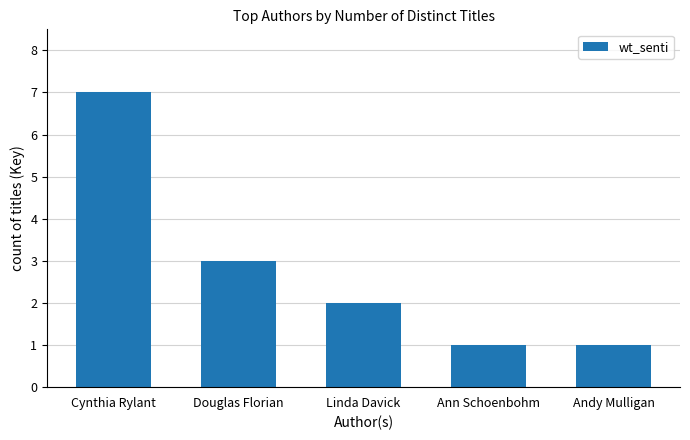

How many bars are there in total?

5